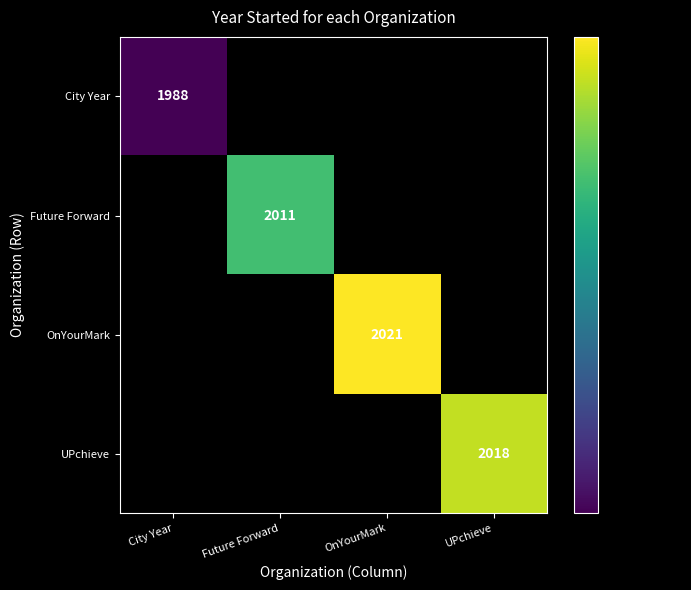

The OnYourMark series shows 3260 at OnYourMark. True or false?

False